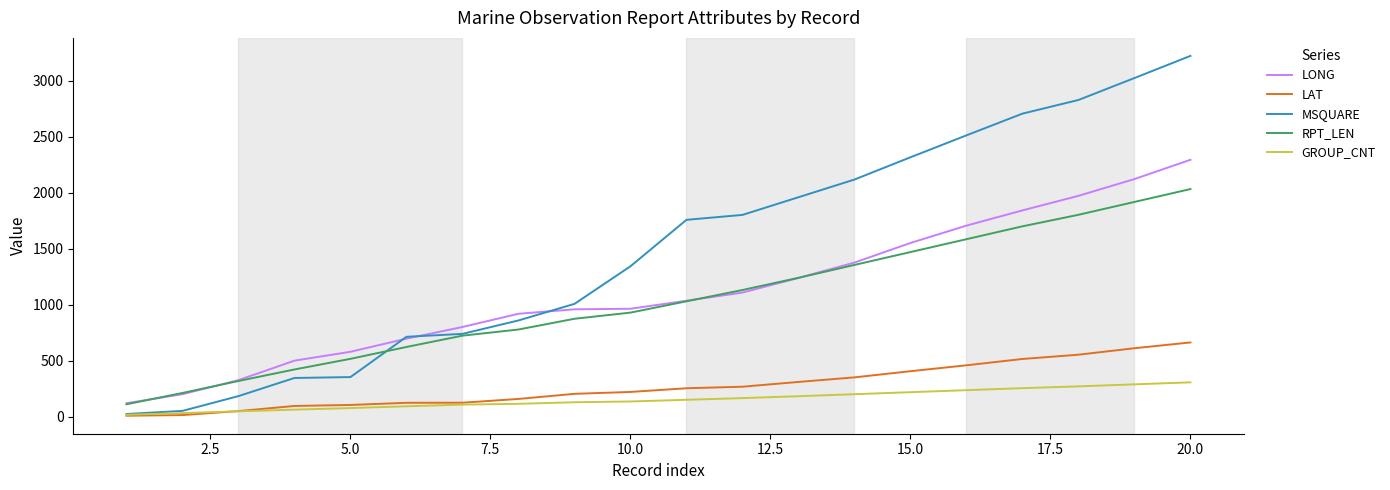

Which series has the widest spread of values?

MSQUARE